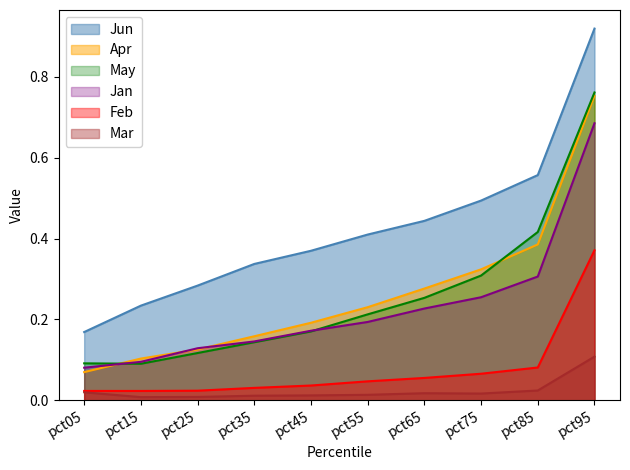

Which series has the largest range (max minus min)?

Jun